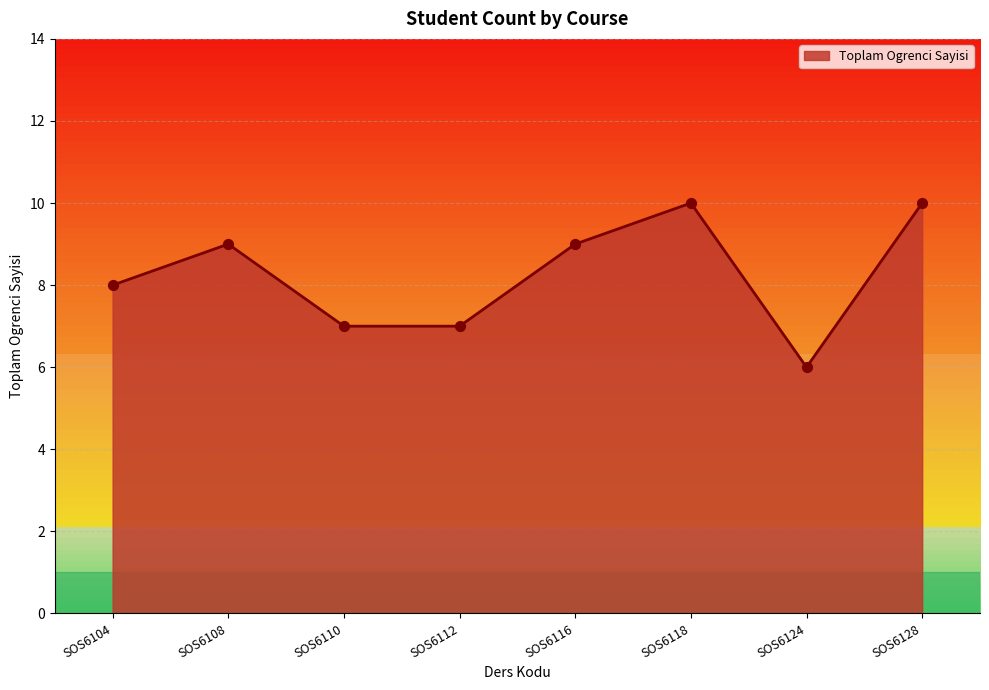

Between SOS6116 and SOS6104, which is larger?

SOS6116